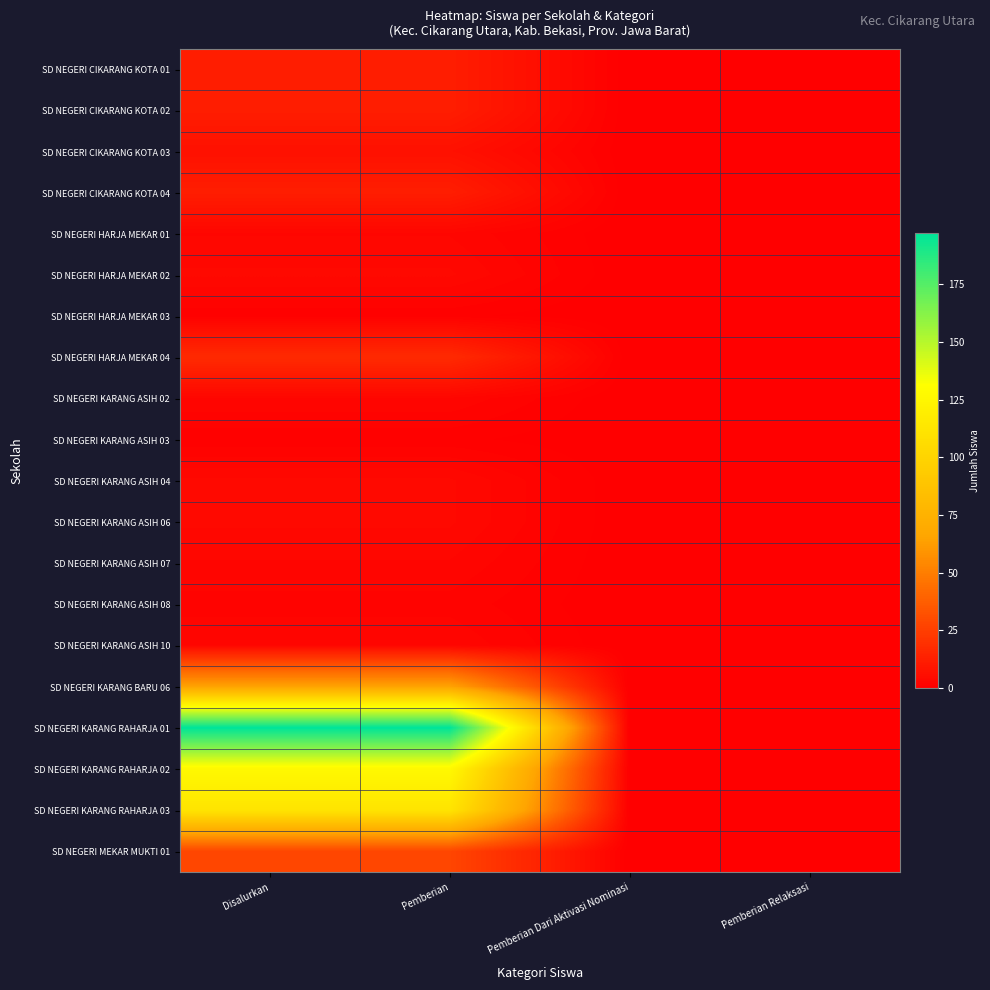

Rank the series at Pemberian from highest to lowest value.

SD NEGERI KARANG RAHARJA 01, SD NEGERI KARANG RAHARJA 02, SD NEGERI KARANG RAHARJA 03, SD NEGERI KARANG BARU 06, SD NEGERI MEKAR MUKTI 01, SD NEGERI HARJA MEKAR 04, SD NEGERI CIKARANG KOTA 01, SD NEGERI CIKARANG KOTA 02, SD NEGERI CIKARANG KOTA 04, SD NEGERI CIKARANG KOTA 03, SD NEGERI HARJA MEKAR 02, SD NEGERI KARANG ASIH 04, SD NEGERI KARANG ASIH 06, SD NEGERI HARJA MEKAR 01, SD NEGERI KARANG ASIH 02, SD NEGERI KARANG ASIH 07, SD NEGERI KARANG ASIH 10, SD NEGERI KARANG ASIH 08, SD NEGERI HARJA MEKAR 03, SD NEGERI KARANG ASIH 03